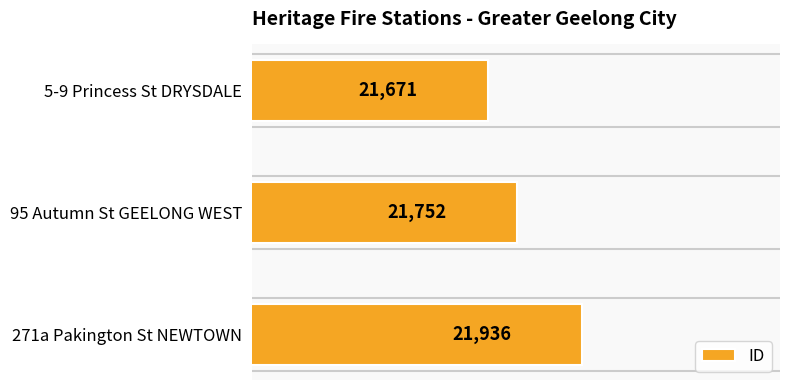

What is the difference between the maximum and minimum values?

265